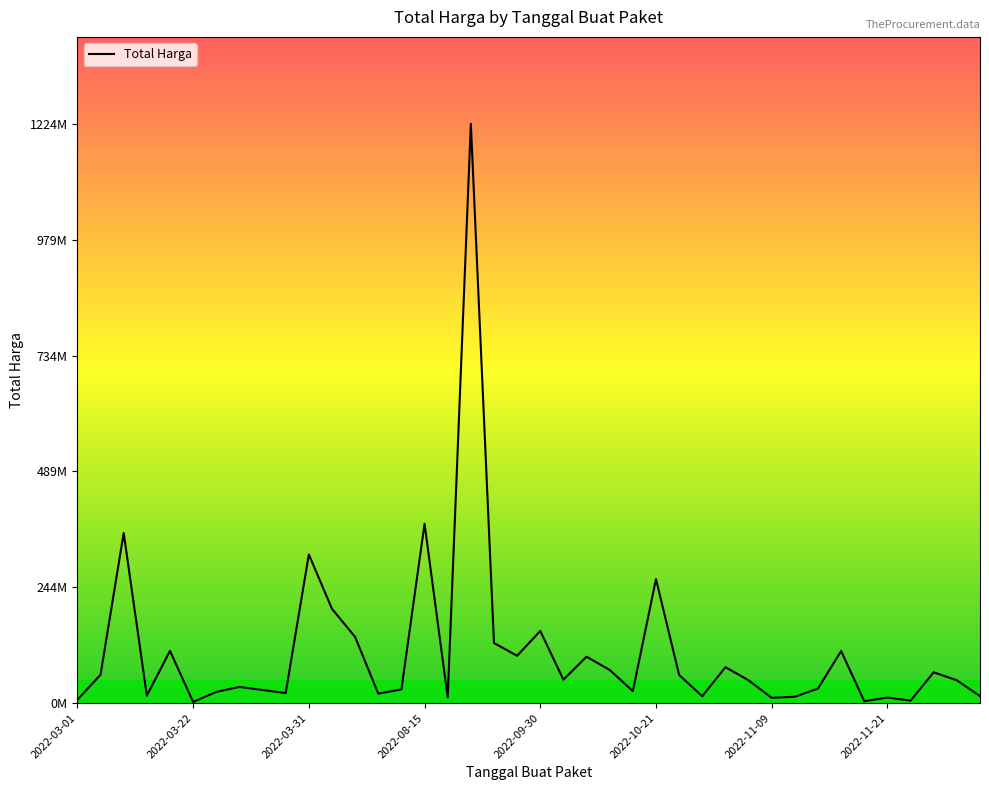

What is the value of the 39th point from the left?

48.1